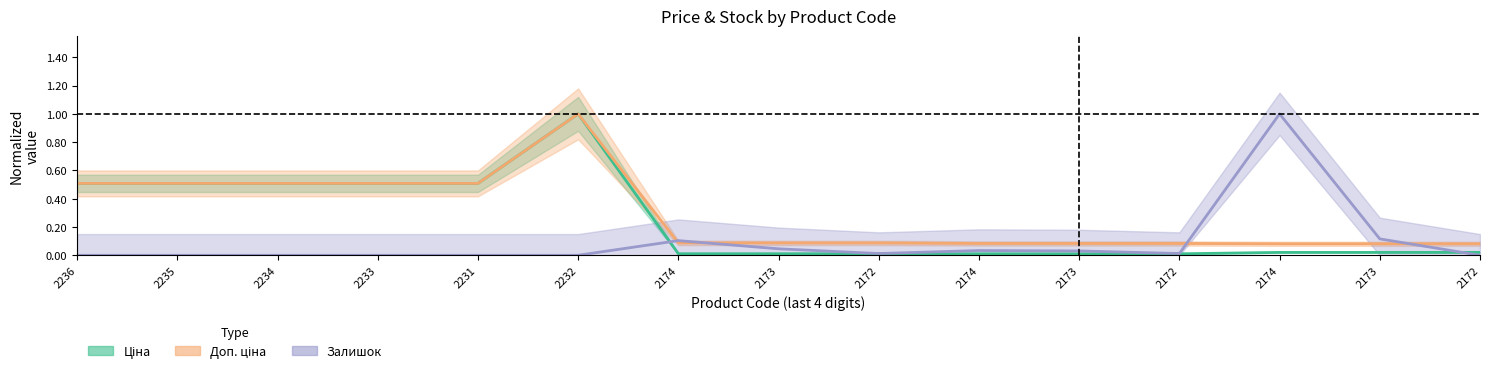

Where is the first local maximum for Ціна?

2232